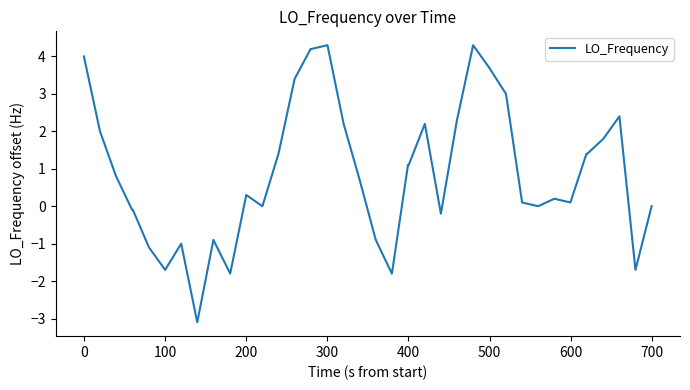

What is the maximum value shown in the chart?

4.3